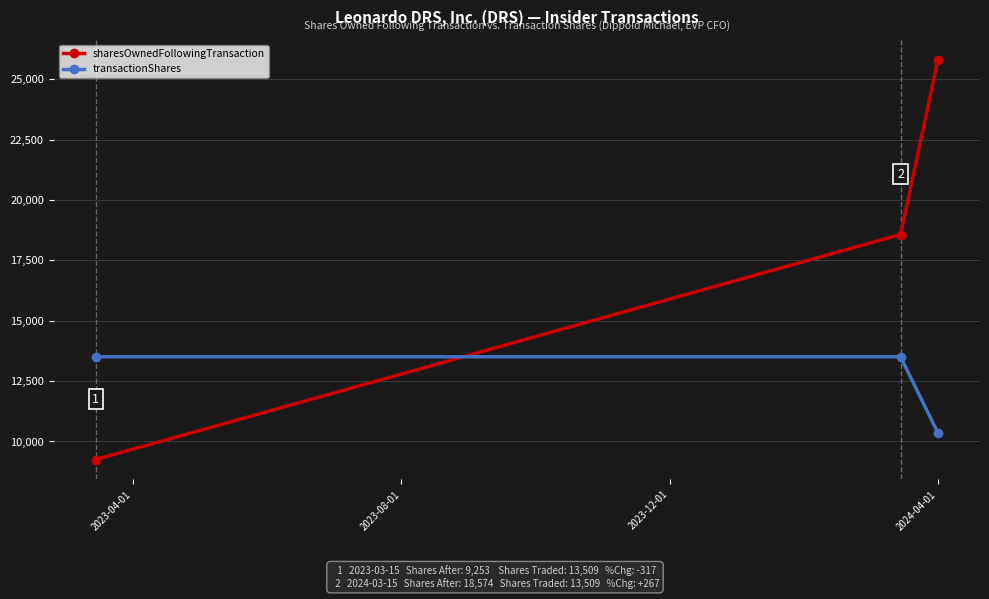

What is the minimum value for transactionShares?

10360